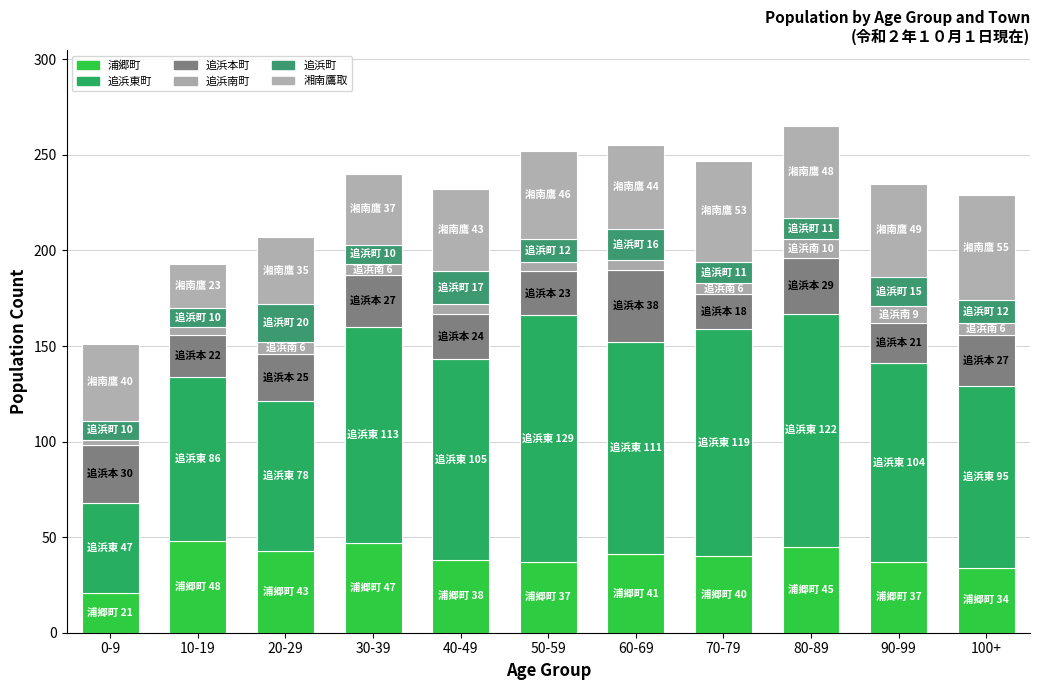

What is the highest value of the 浦郷町 series?

48